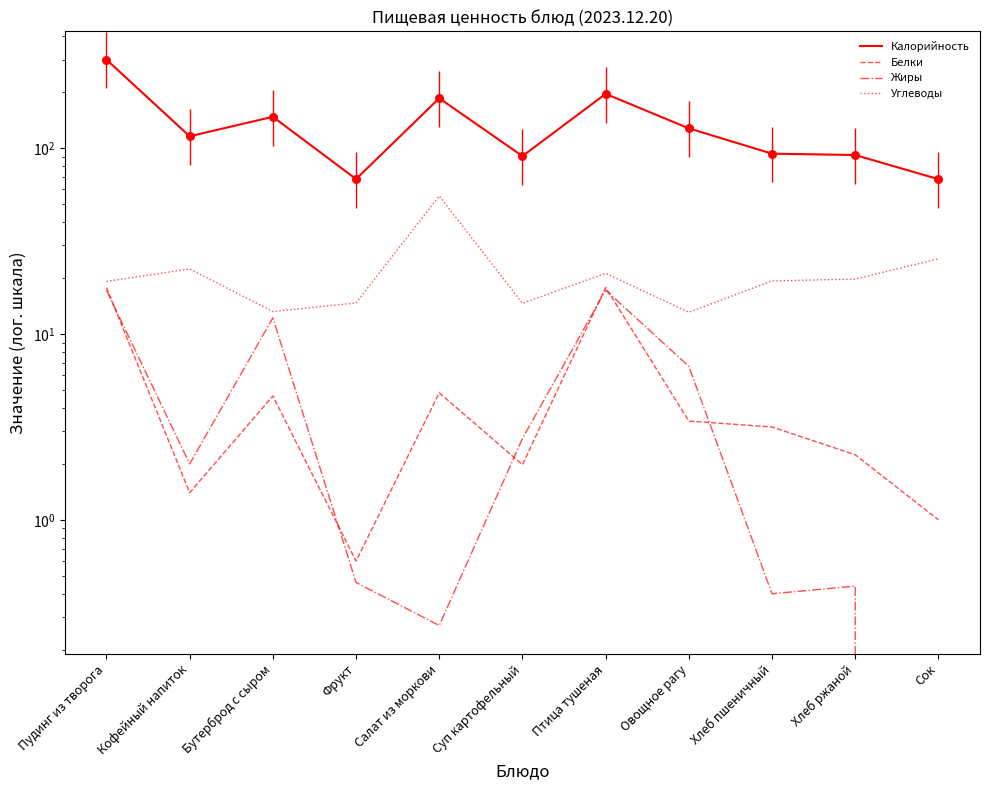

Which series contains the lowest Y value?

Жиры